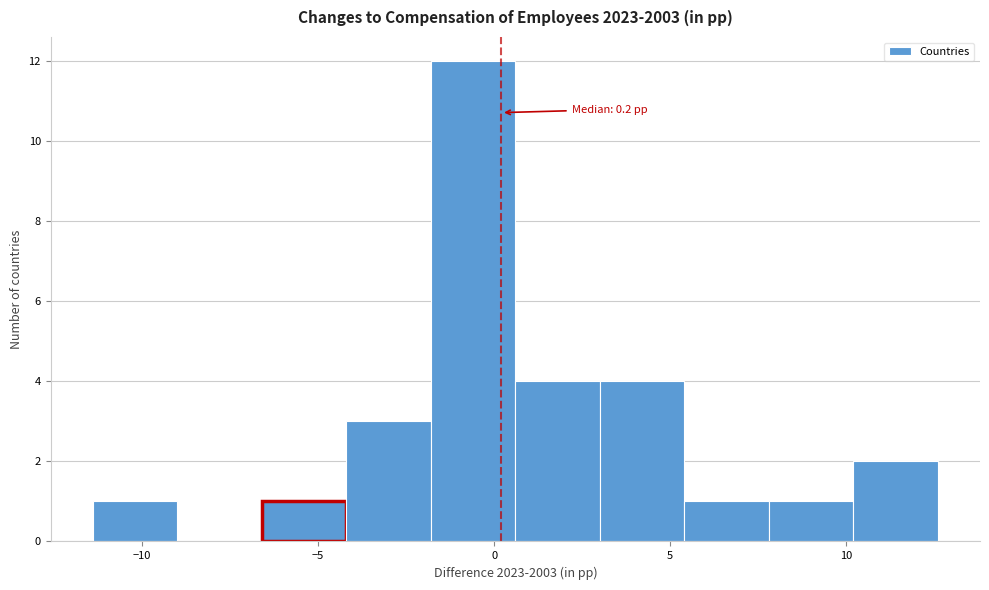

Over which range of the x-axis is the bar tallest?

-1.8 to 0.6